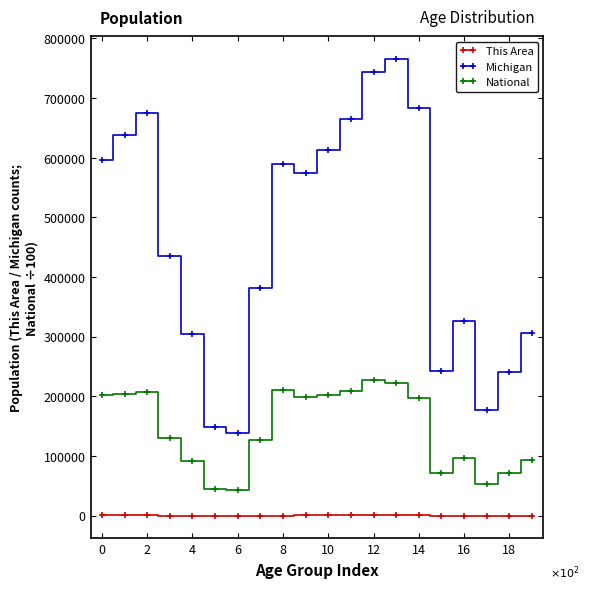

Which series has the widest spread of values?

Michigan